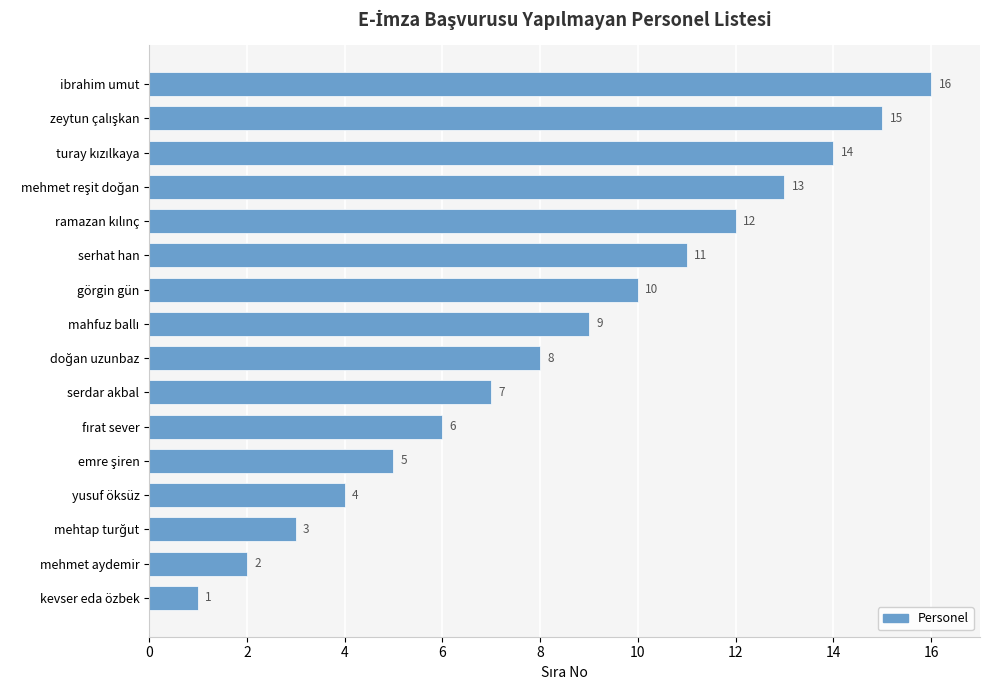

What is the difference between the second highest and second lowest values?

13